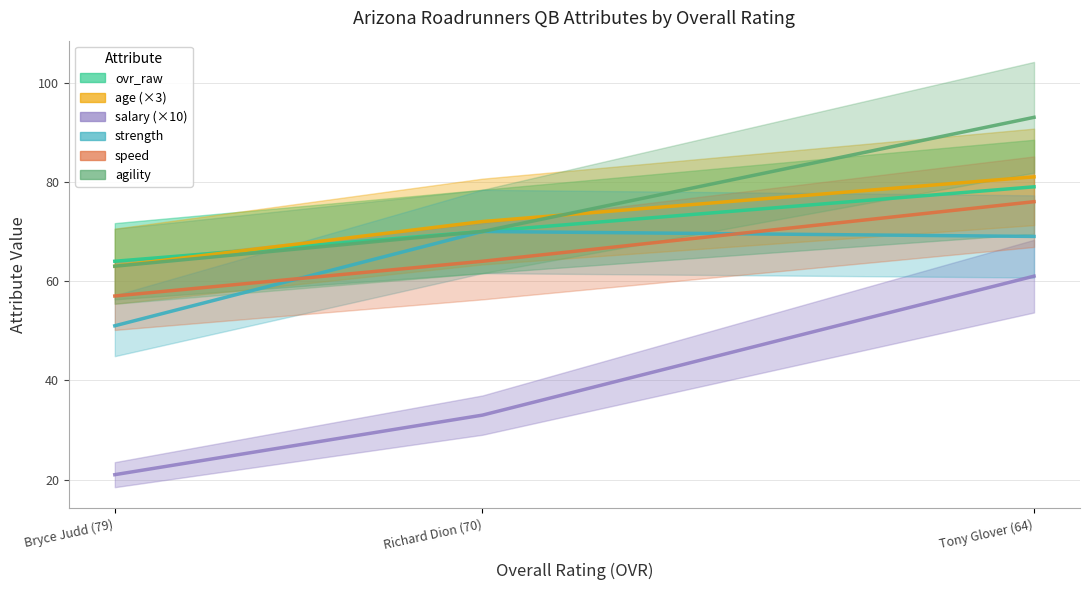

The agility series shows 112.9 at Richard Dion (70). True or false?

False